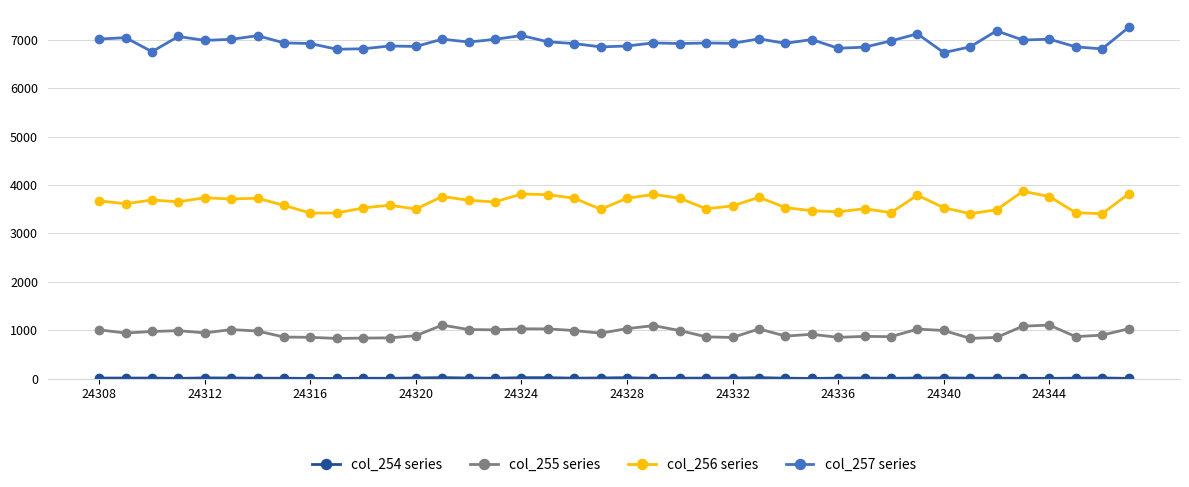

At how many categories does at least one series exceed 4762?

40